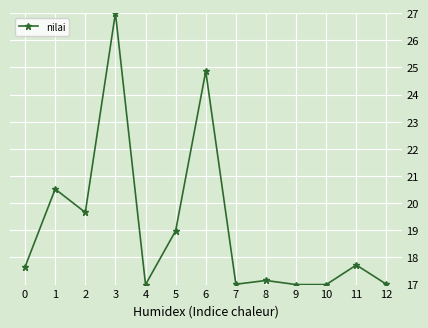

What is the change in value from 6 to 9?

-7.9